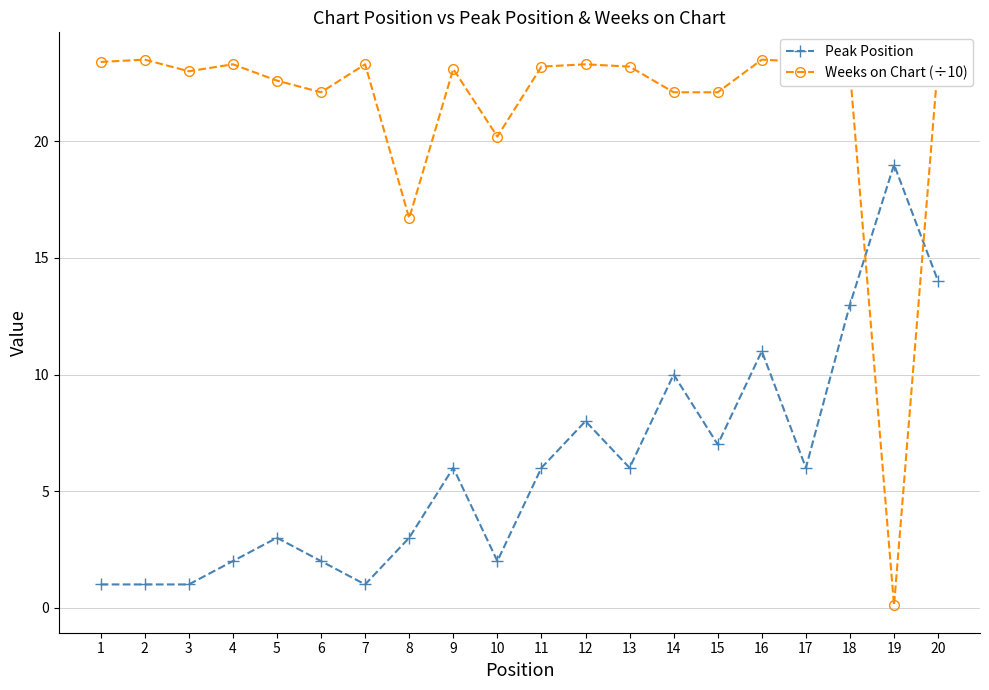

True or false: Peak Position has more than 0 points higher than both neighbors.

True